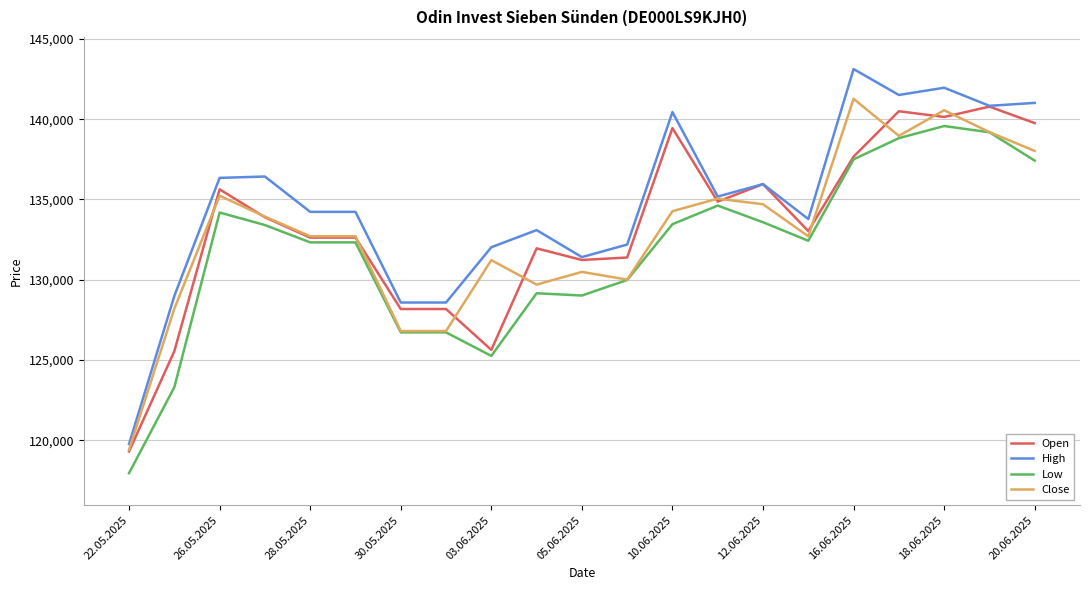

What is the smallest value displayed?

117965